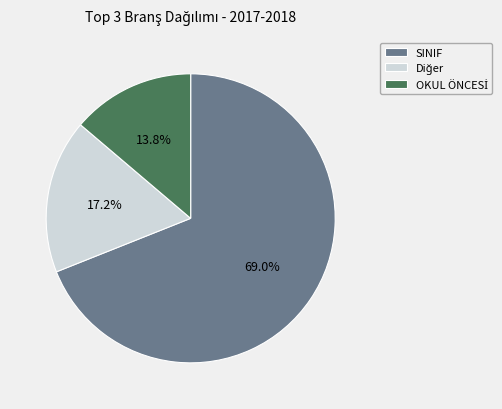

How many segments does this pie chart have?

3